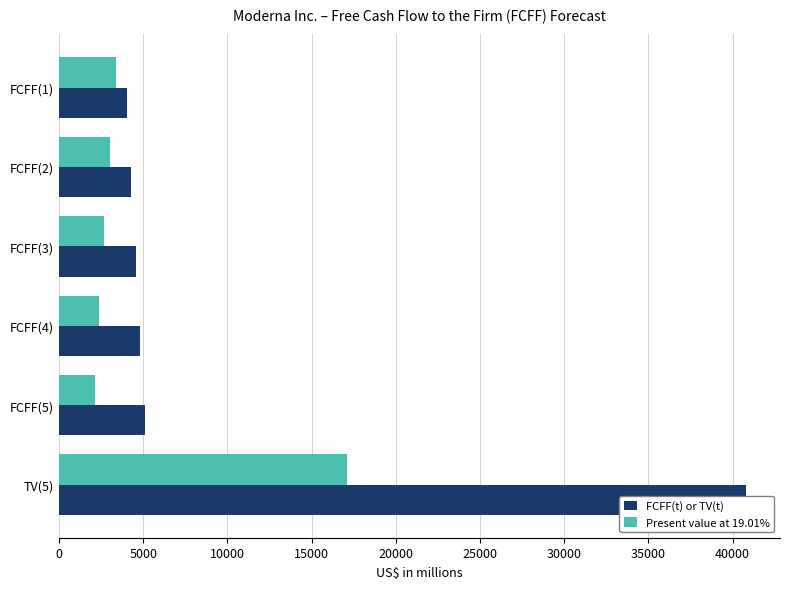

At how many categories does at least one series exceed 31800?

1